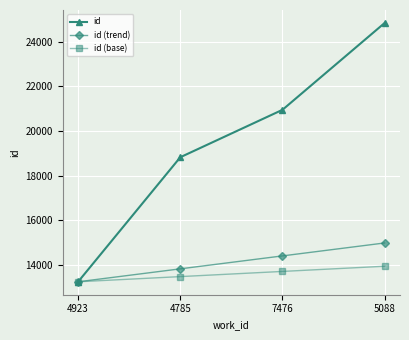

Is the value of id (base) at 5088 greater than the value of id at 4785?

No